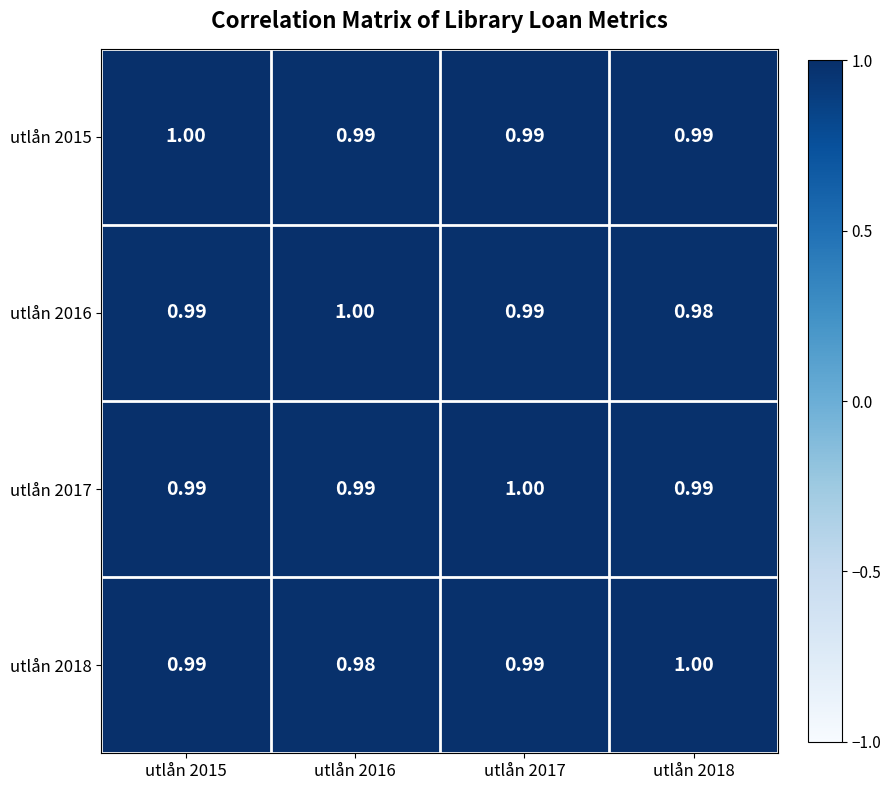

Is the value of utlån 2016 at utlån 2018 greater than the value of utlån 2017 at utlån 2015?

No